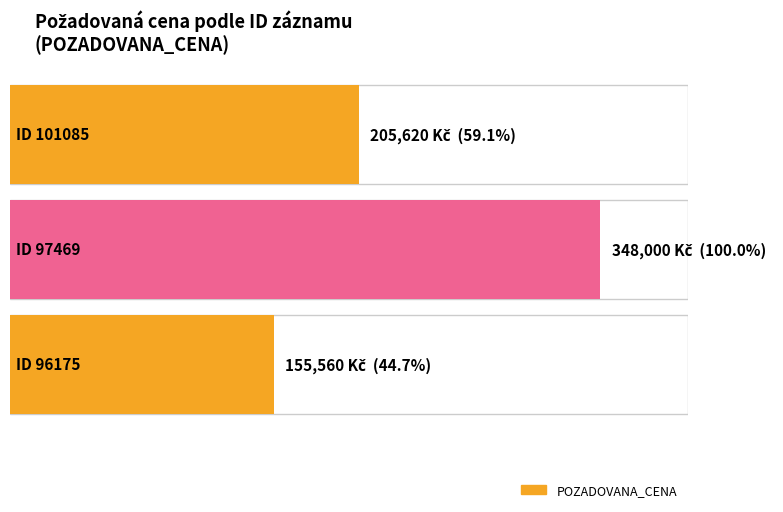

What value does the data have at 101085?

205620